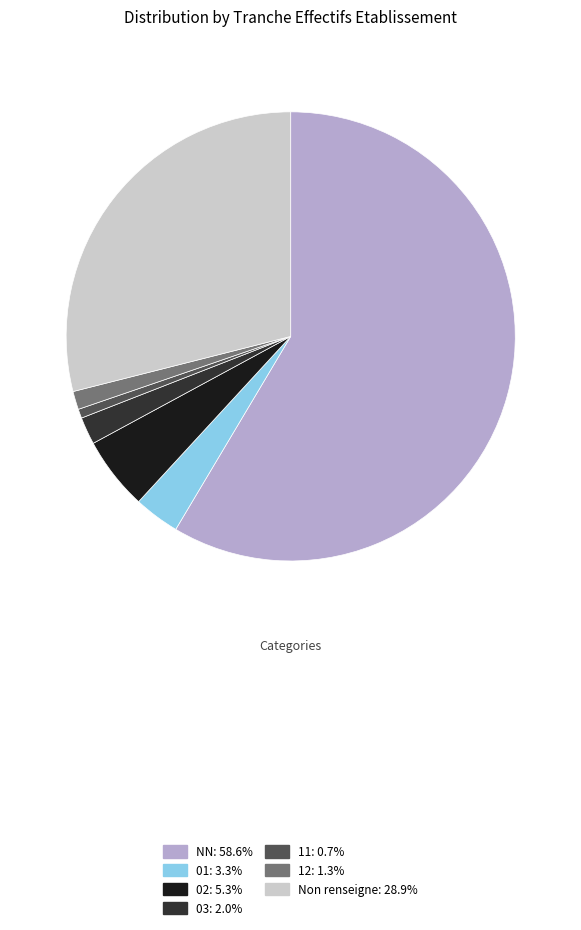

Count the number of slices in the pie.

7